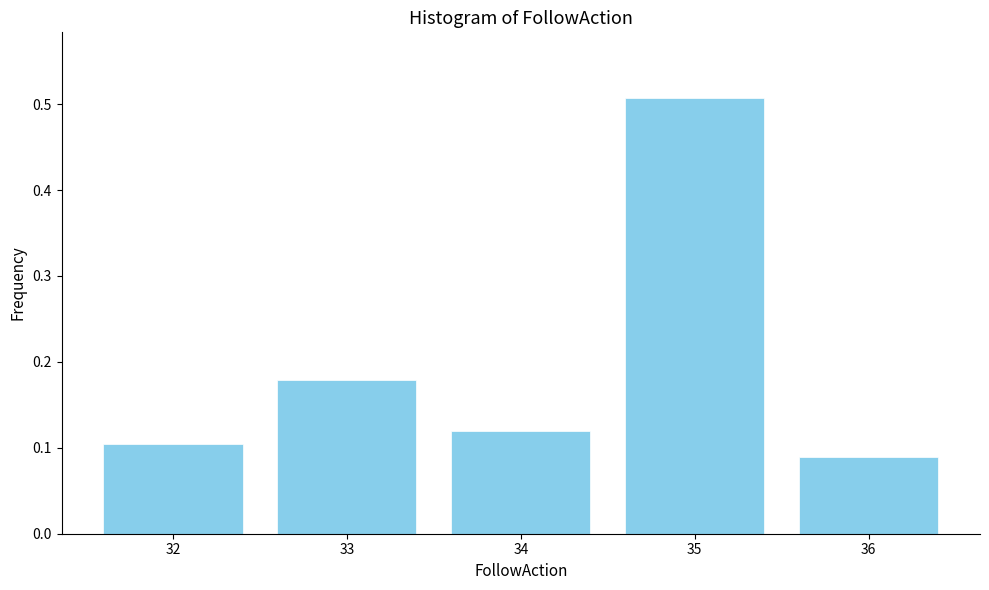

What is the difference between the maximum and second lowest values?

0.4